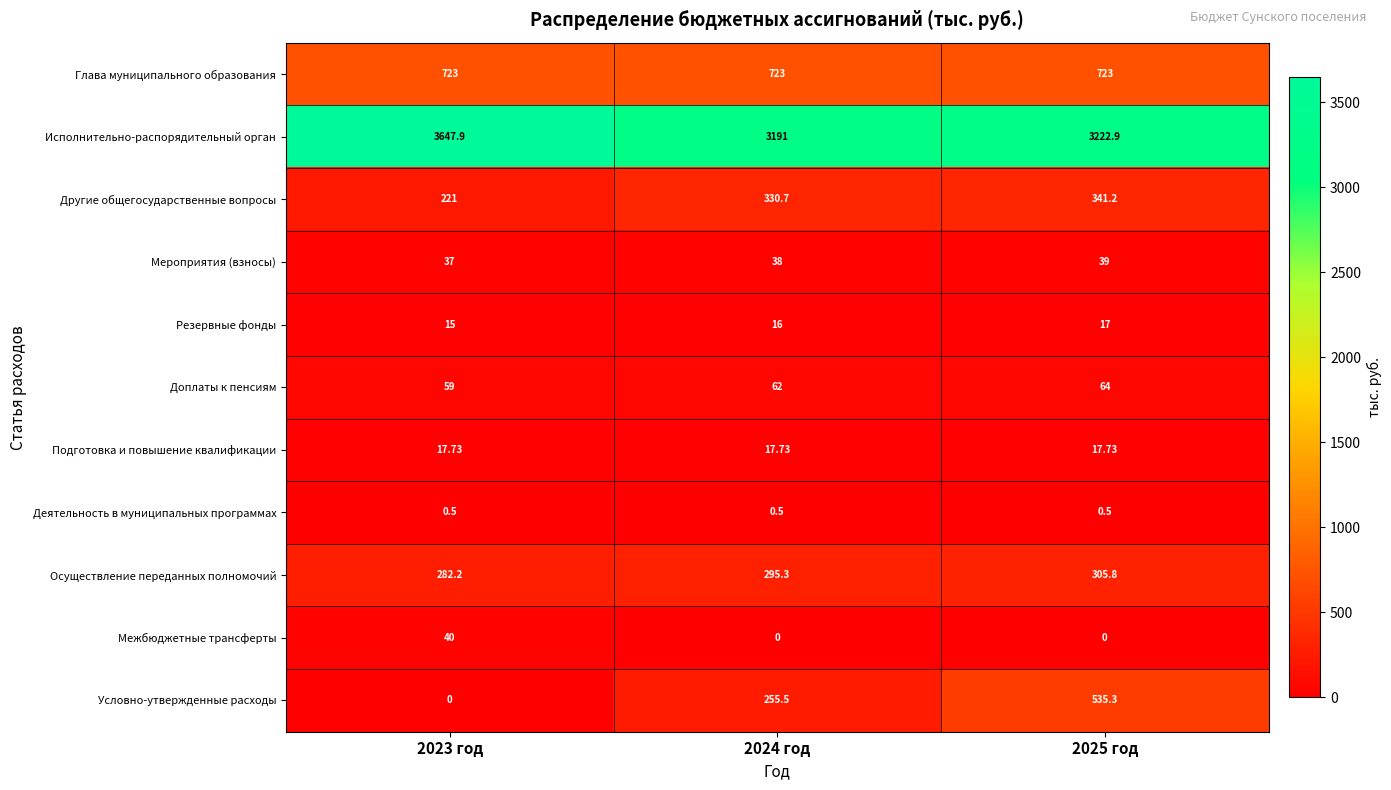

What is the maximum value shown in the chart?

3647.9